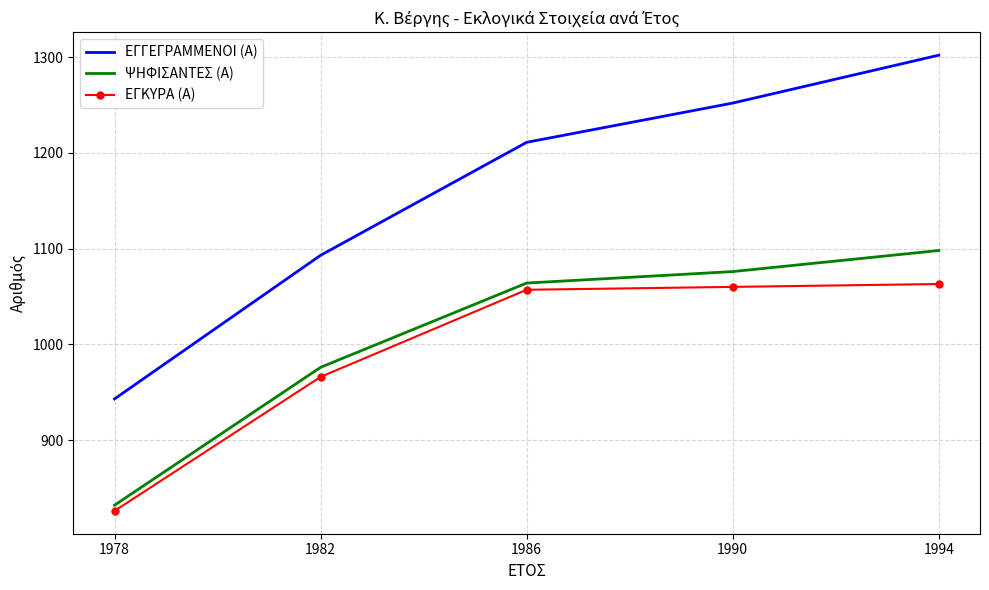

What is the spread (max minus min) of values at 1994?

239